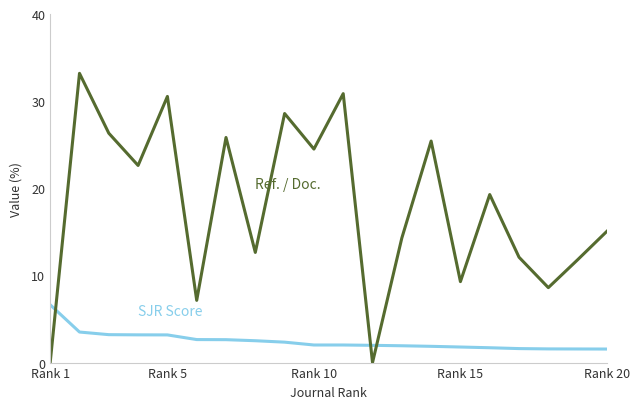

What is the maximum value shown in the chart?

33.2